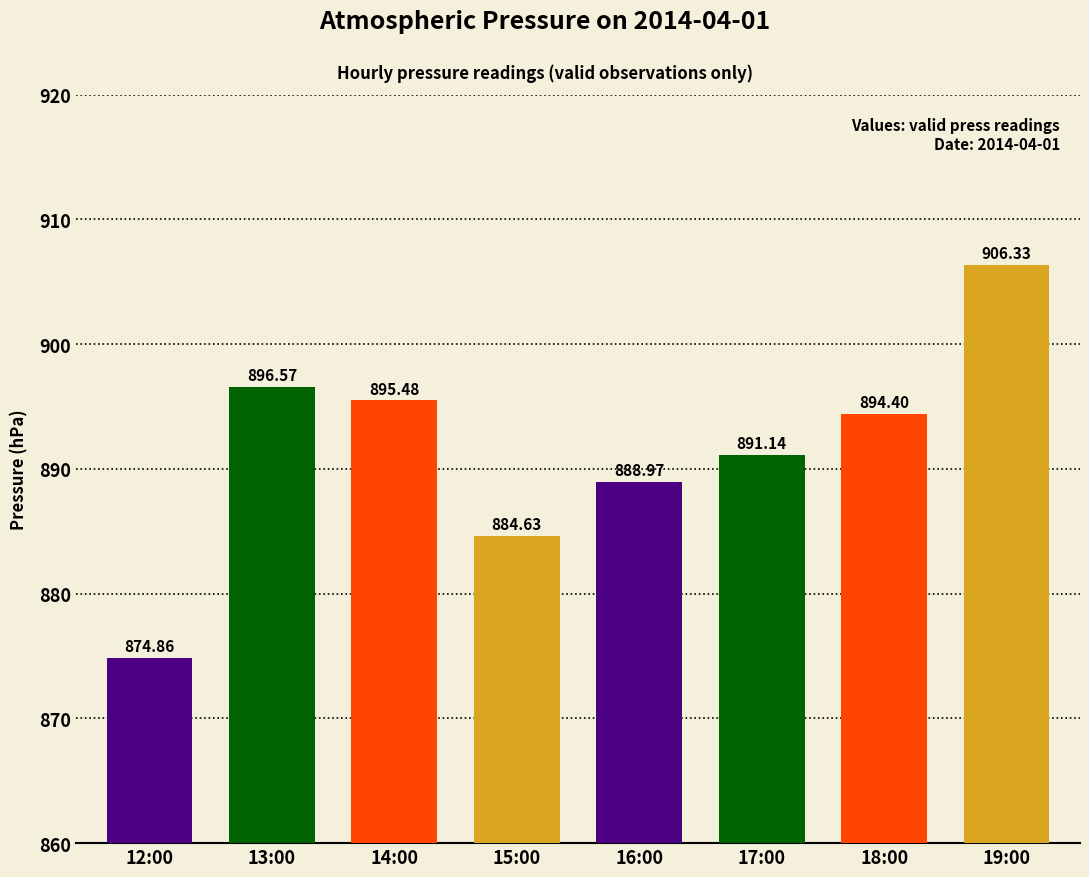

Reading left to right, extract all data points from this chart.

12:00=874.9	13:00=896.6	14:00=895.5	15:00=884.6	16:00=889.0	17:00=891.1	18:00=894.4	19:00=906.3